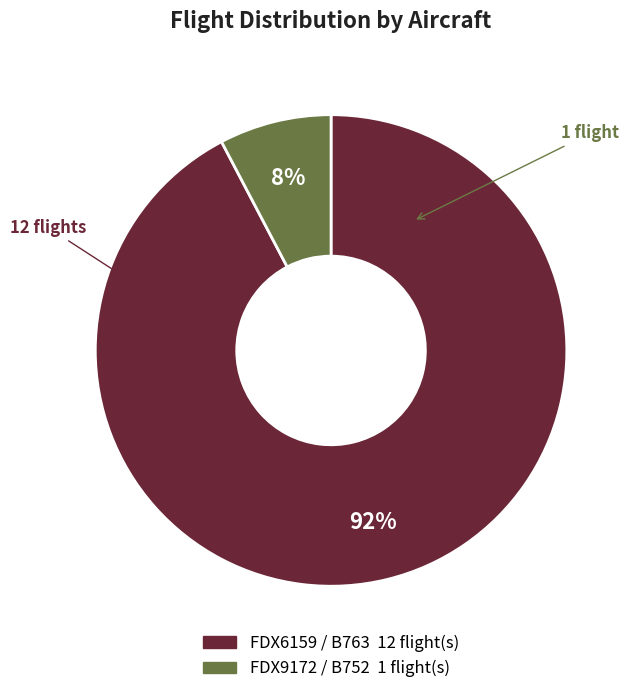

To the nearest percent, what percentage of the pie is FDX9172 / B752?

8%